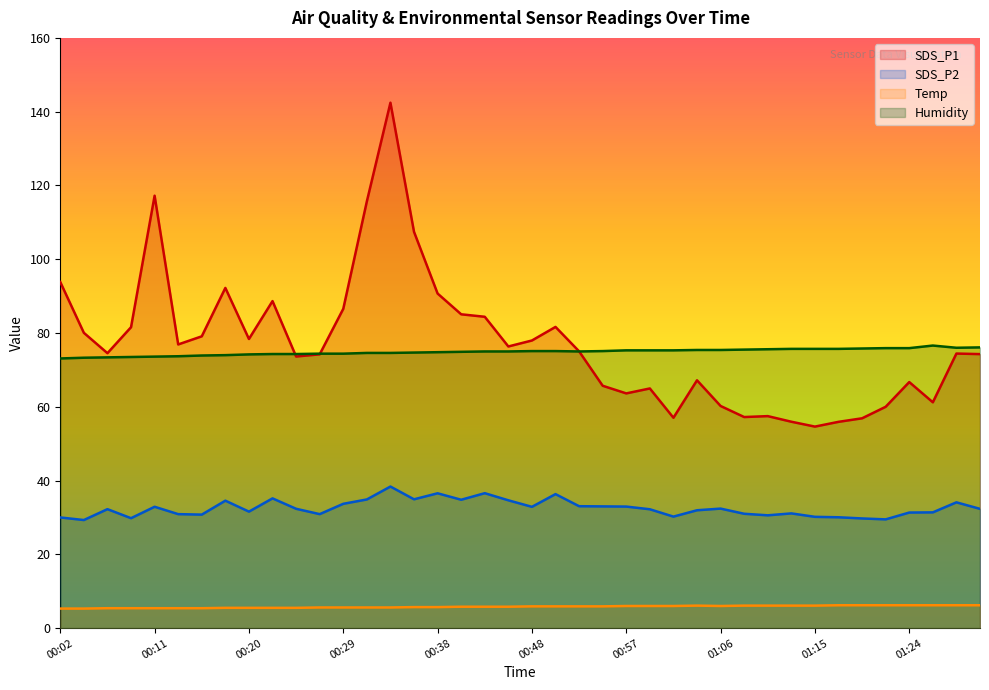

What is the minimum value for Humidity?

73.1